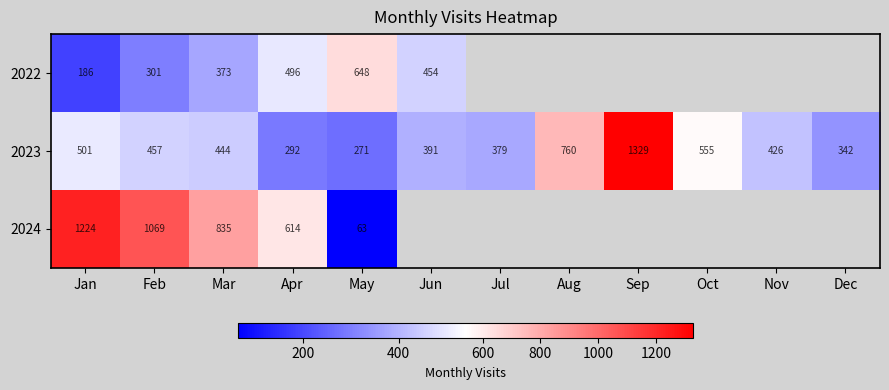

What is the approximate value of 2023 at Jan, to the nearest 50?

500